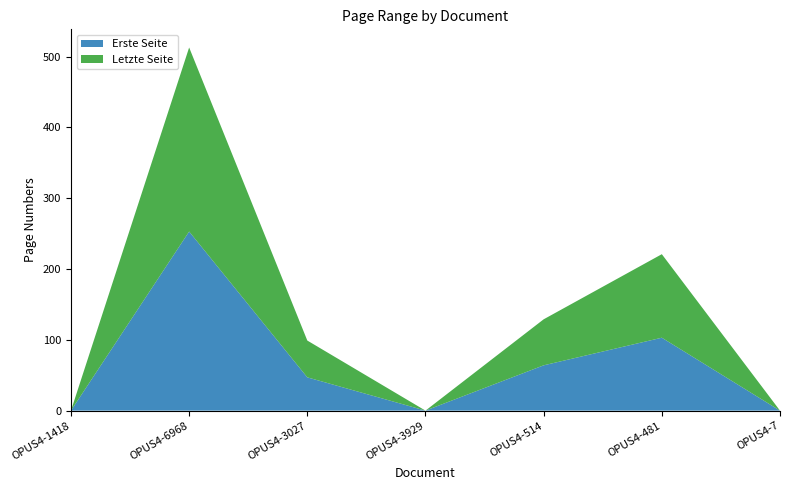

Reading left to right, what are all the values shown in this chart?

Erste Seite: OPUS4-1418=0	OPUS4-6968=253	OPUS4-3027=47	OPUS4-3929=0	OPUS4-514=64	OPUS4-481=103	OPUS4-7=0
Letzte Seite: OPUS4-1418=0	OPUS4-6968=260	OPUS4-3027=52	OPUS4-3929=0	OPUS4-514=65	OPUS4-481=118	OPUS4-7=0